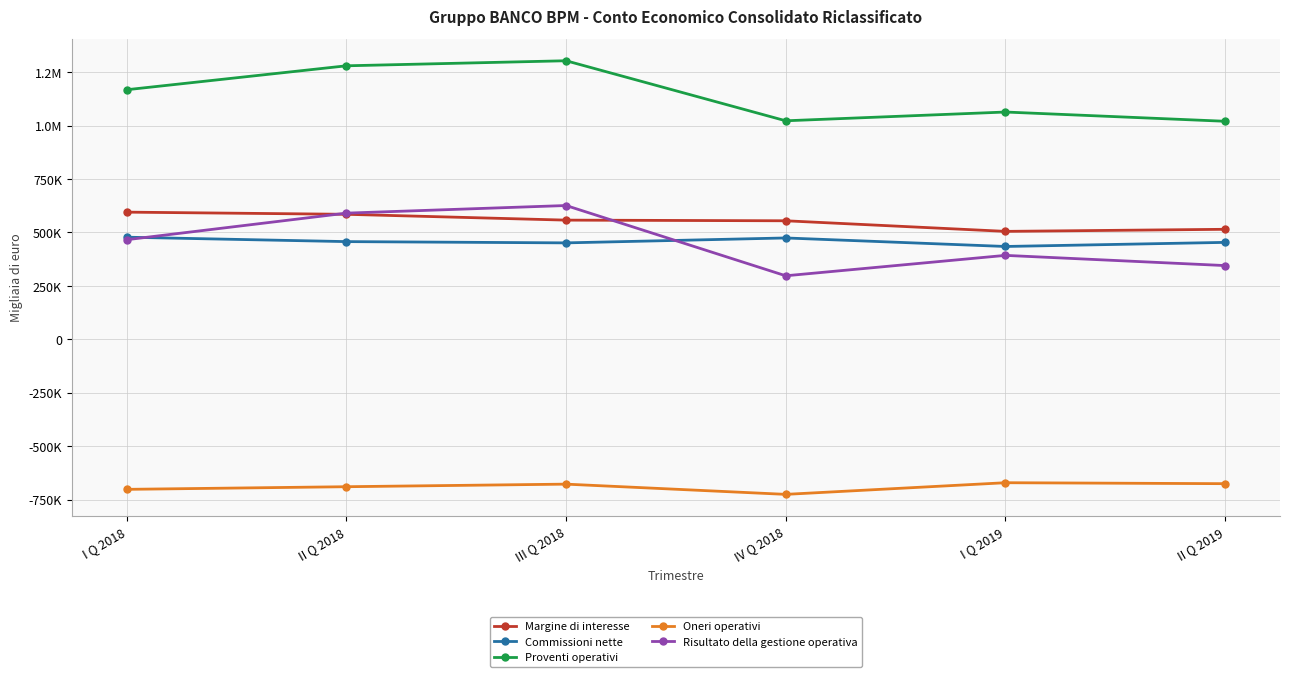

True or false: Commissioni nette and Risultato della gestione operativa cross at least once.

True